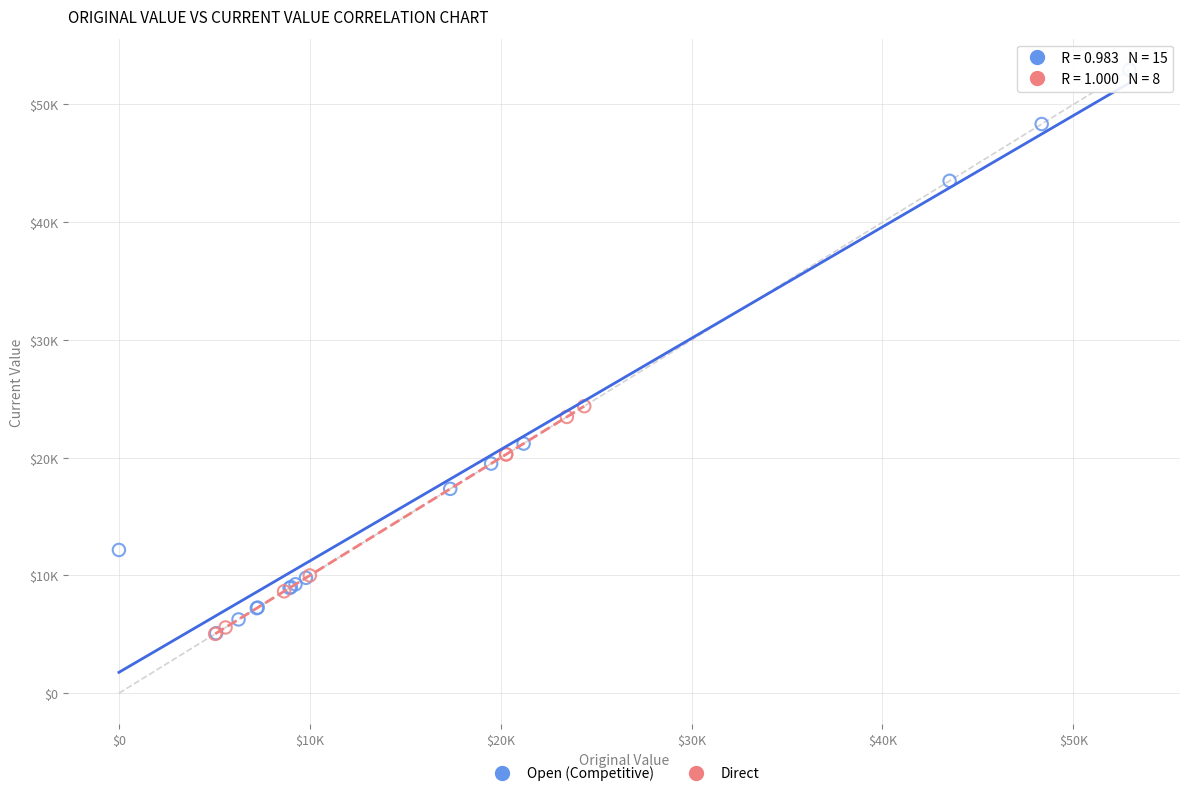

What are all the series names shown in the legend?

Open (Competitive), Direct